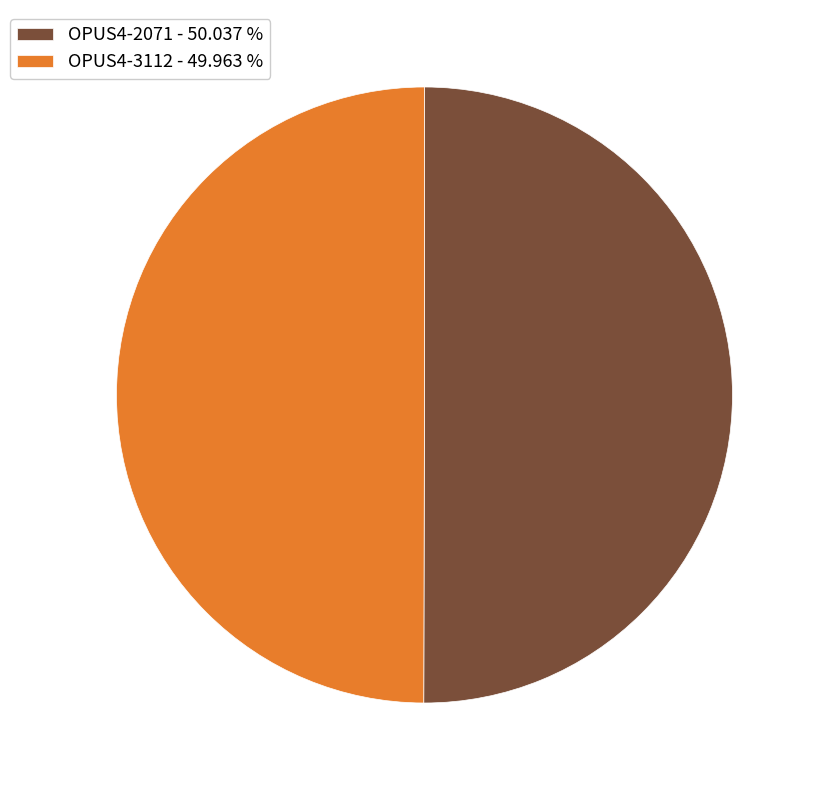

Approximately how many times larger is the value at OPUS4-3112 compared to OPUS4-2071?

1.0